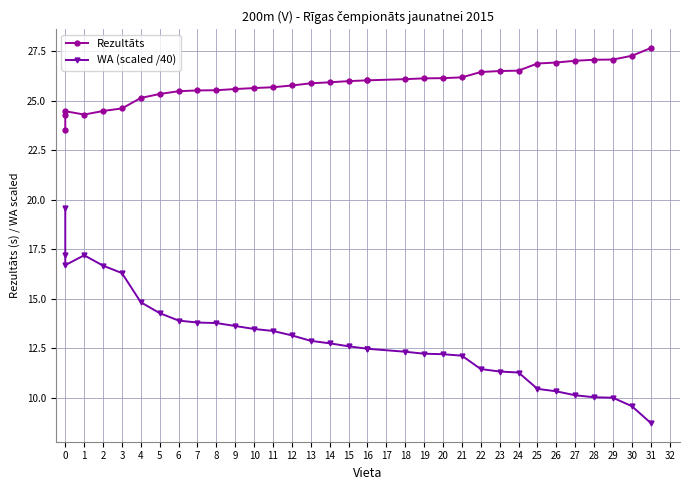

How many values in the Rezultāts series exceed 26?

16